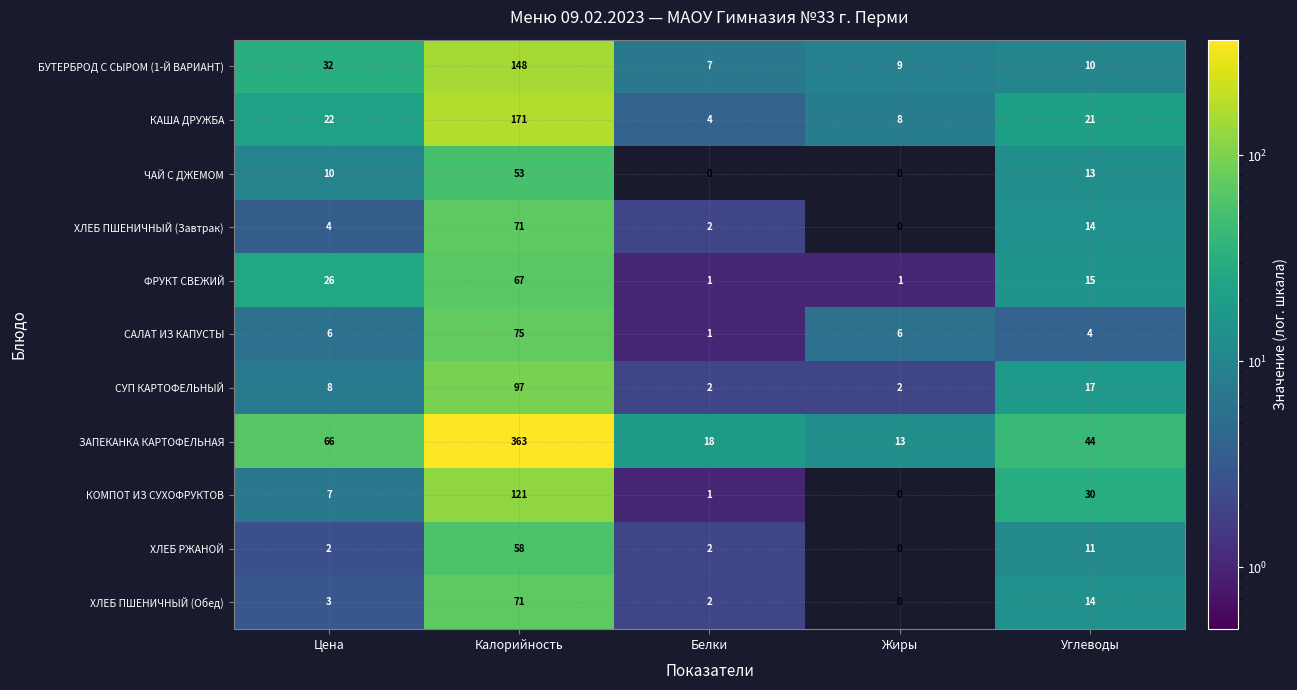

What is the greatest value displayed?

363